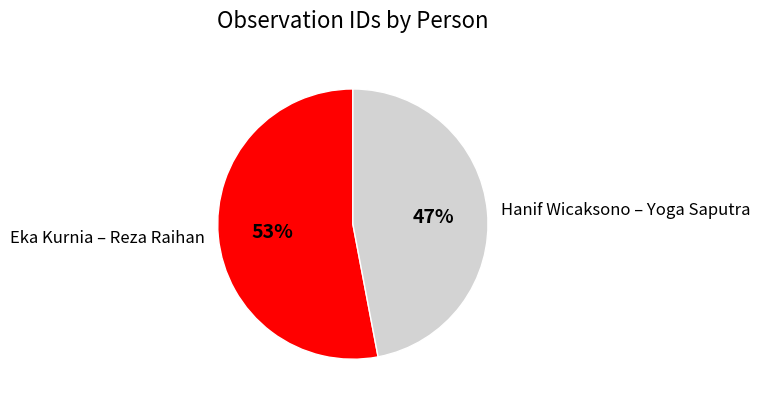

To the nearest percent, what is the average slice percentage?

50%